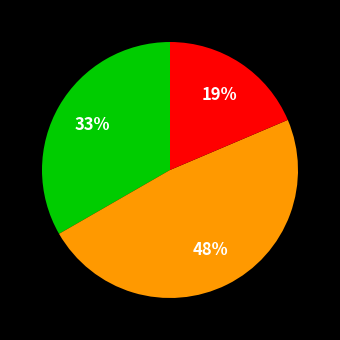

Is there any slice that represents more than half of the pie?

No